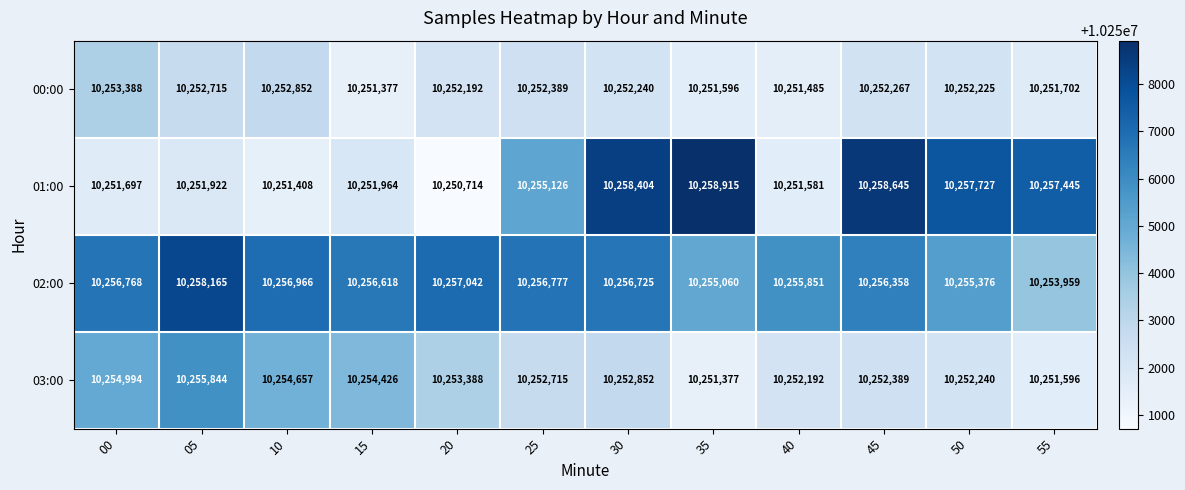

List the series in order of their peak value, lowest first.

00:00, 03:00, 02:00, 01:00